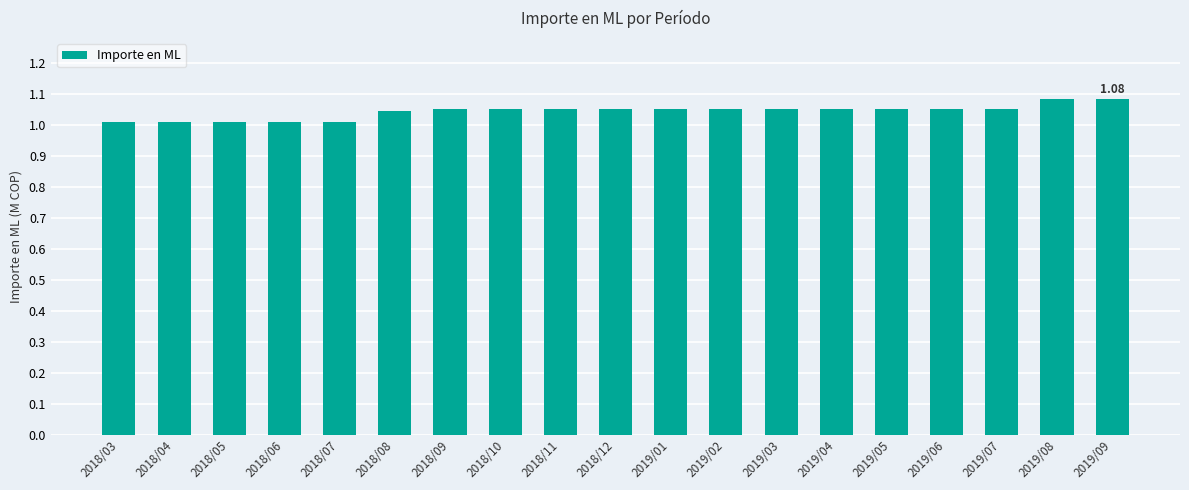

Which has a higher value, 2018/05 or 2018/12?

2018/12